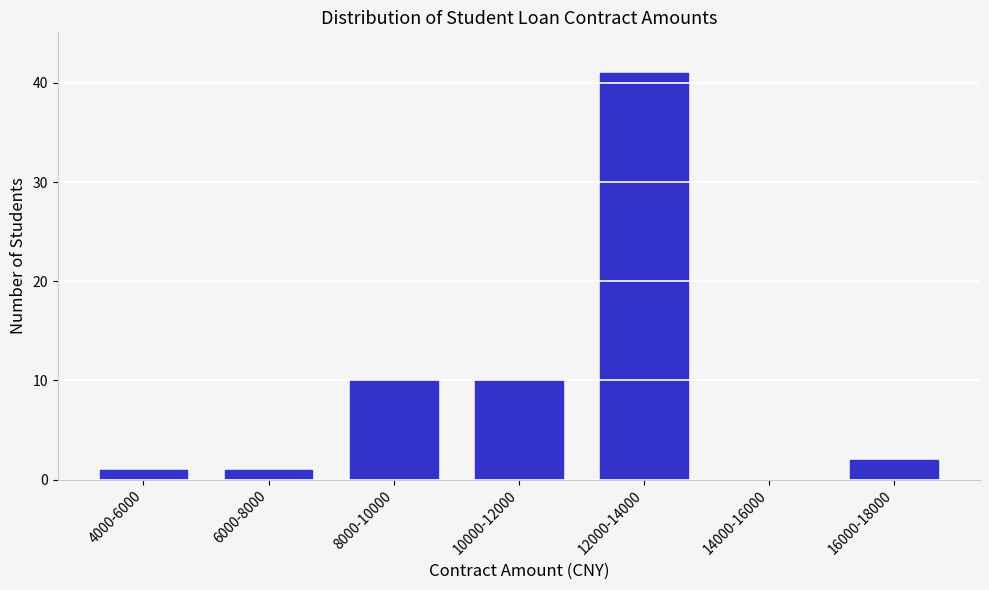

Reading left to right, list all the values displayed in this chart.

4000-6000=1	6000-8000=1	8000-10000=10	10000-12000=10	12000-14000=41	14000-16000=0	16000-18000=2